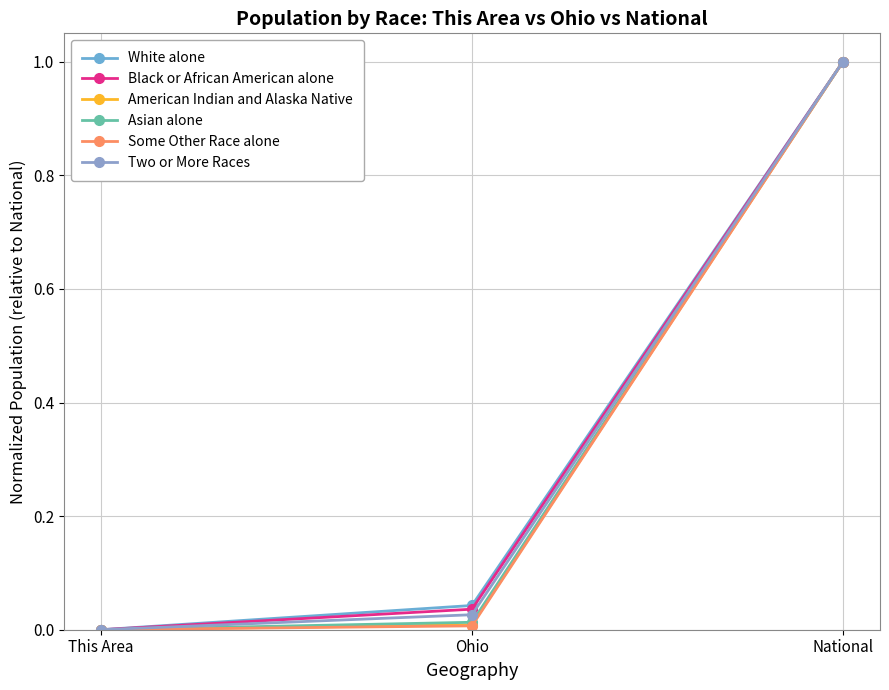

Reading left to right, what are all the values shown in this chart?

White alone: This Area=0.0	Ohio=0.0	National=1.0
Black or African American alone: This Area=0.0	Ohio=0.0	National=1.0
American Indian and Alaska Native: This Area=0.0	Ohio=0.0	National=1.0
Asian alone: This Area=0.0	Ohio=0.0	National=1.0
Some Other Race alone: This Area=0.0	Ohio=0.0	National=1.0
Two or More Races: This Area=0.0	Ohio=0.0	National=1.0